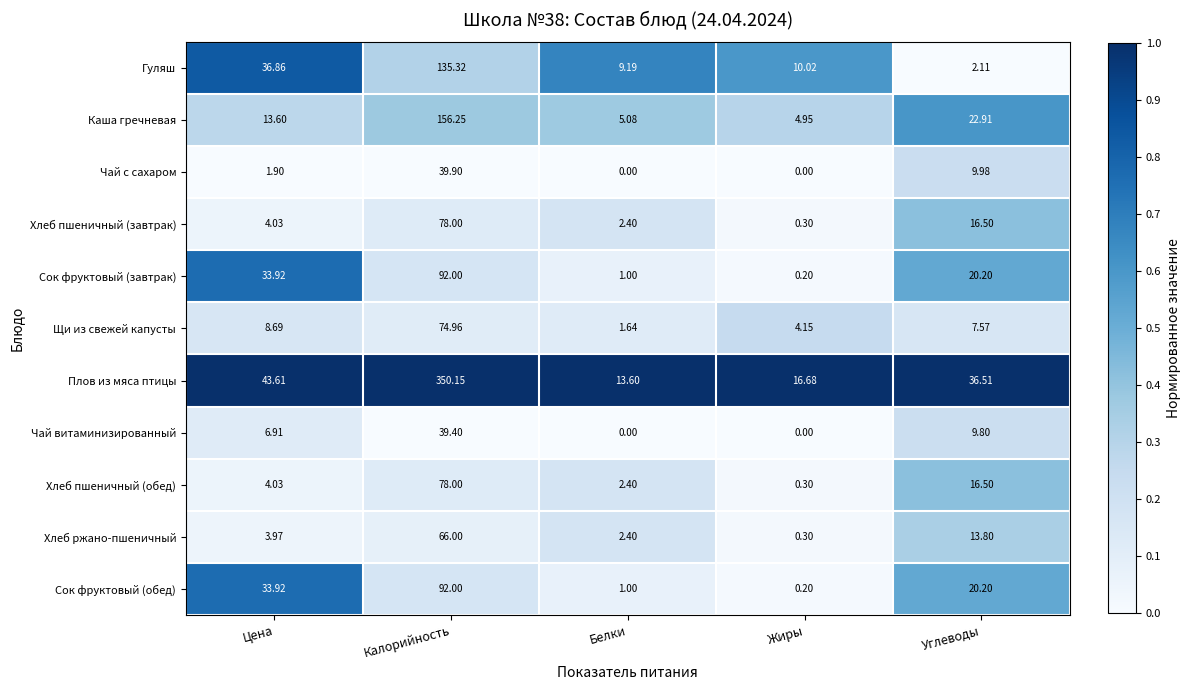

Which series has the largest total across all categories?

Плов из мяса птицы